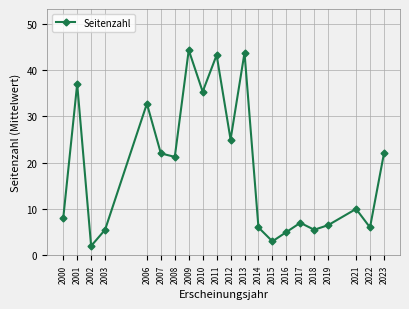

The value at 2014 is 6.0. True or false?

True